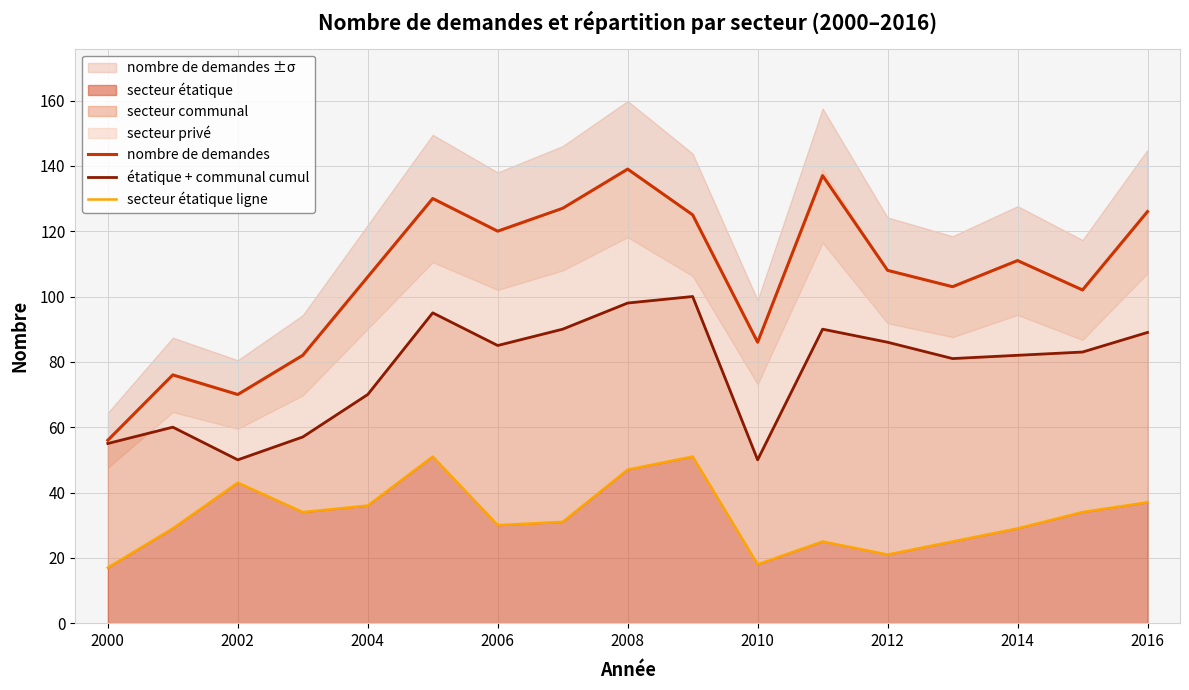

The value of secteur étatique ligne at 2000 is 15. True or false?

False